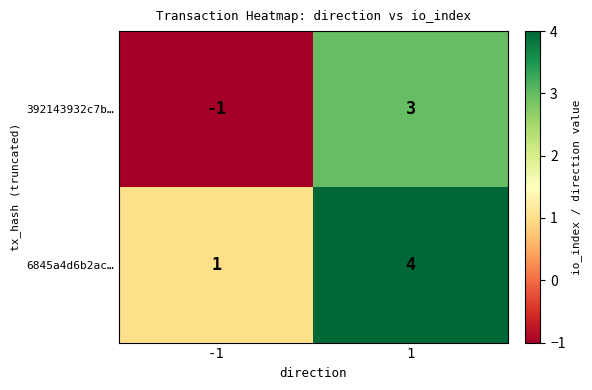

Is the value of 6845a4d6b2ac… at -1 greater than the value of 392143932c7b… at 1?

No